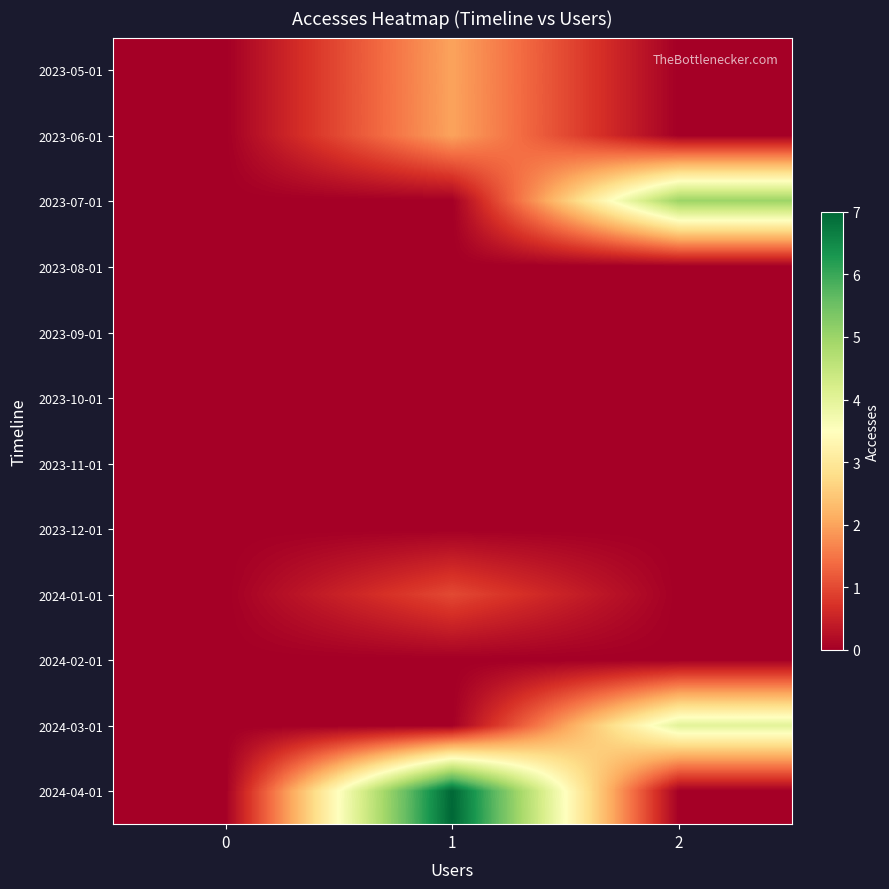

Which has a higher value, 2 or 1?

1